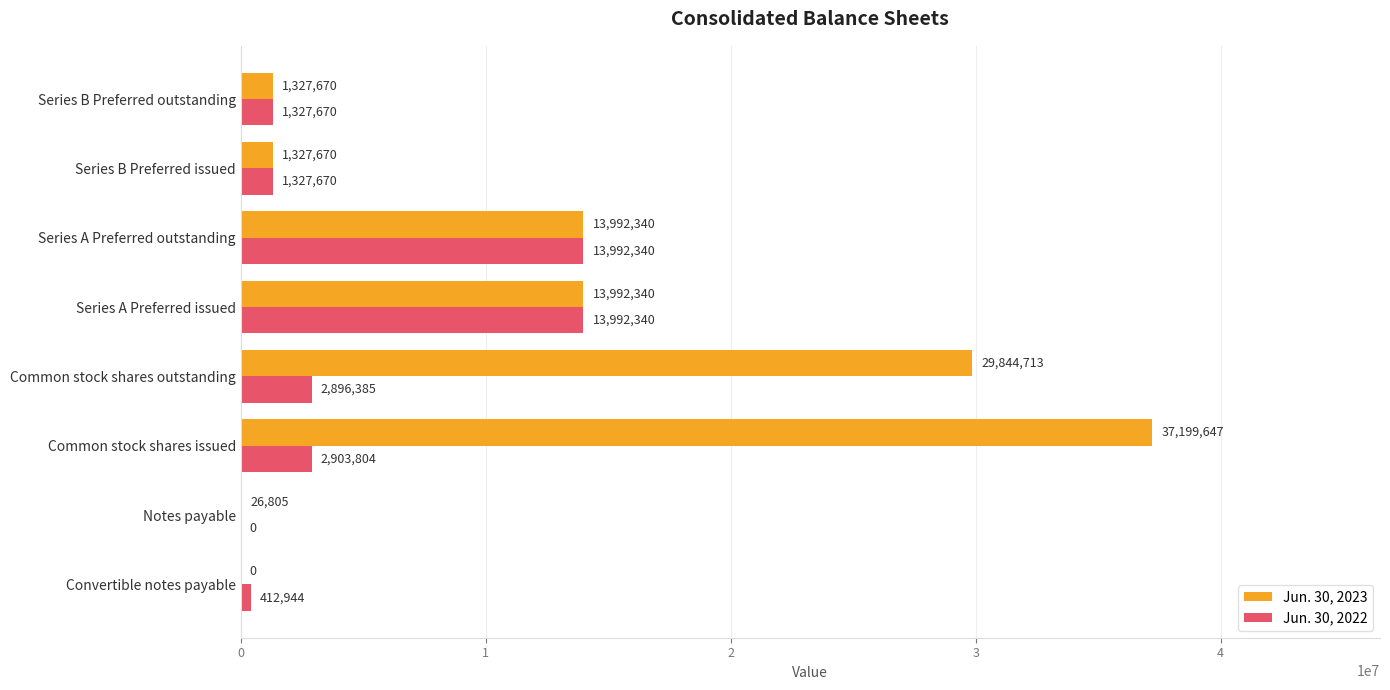

Between Common stock shares issued and Series A Preferred outstanding, which series saw the biggest shift?

Jun. 30, 2023